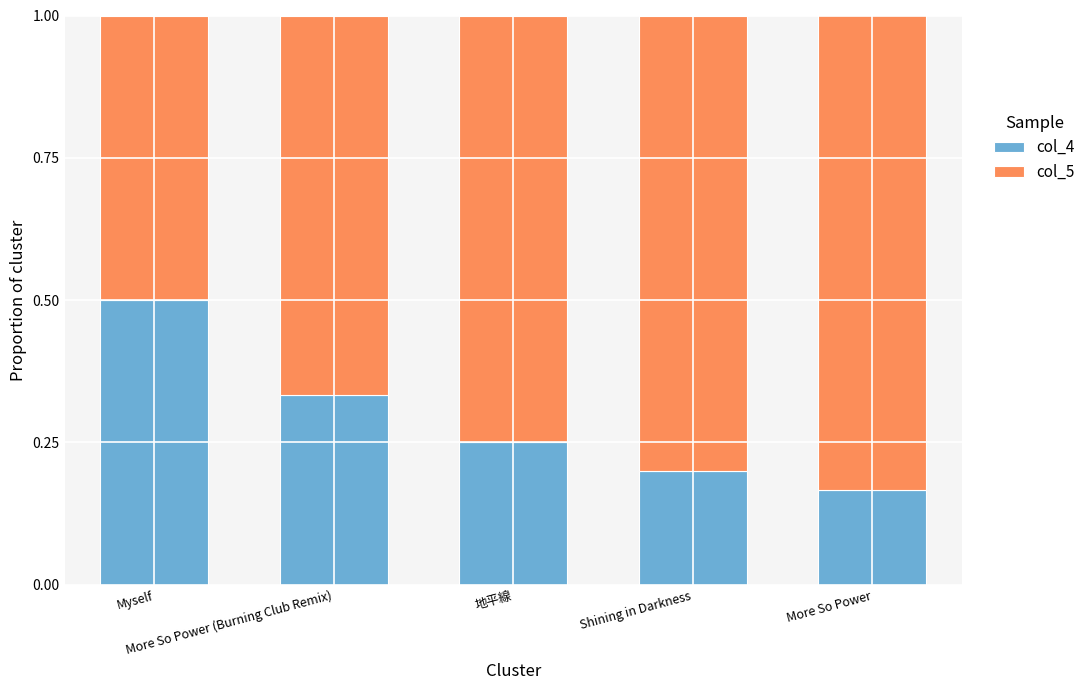

How many col_4 values are between 0 and 1?

5